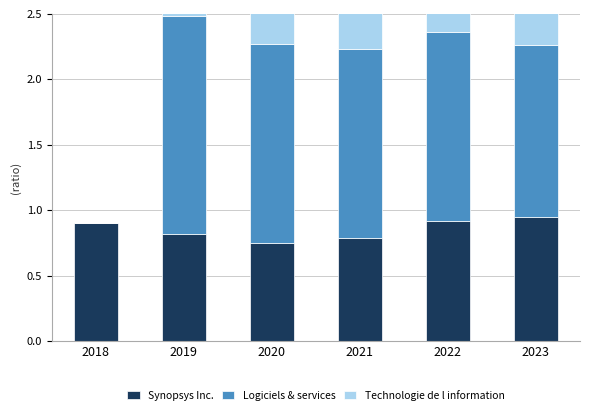

Where is Synopsys Inc. nearest to the value 0?

2020